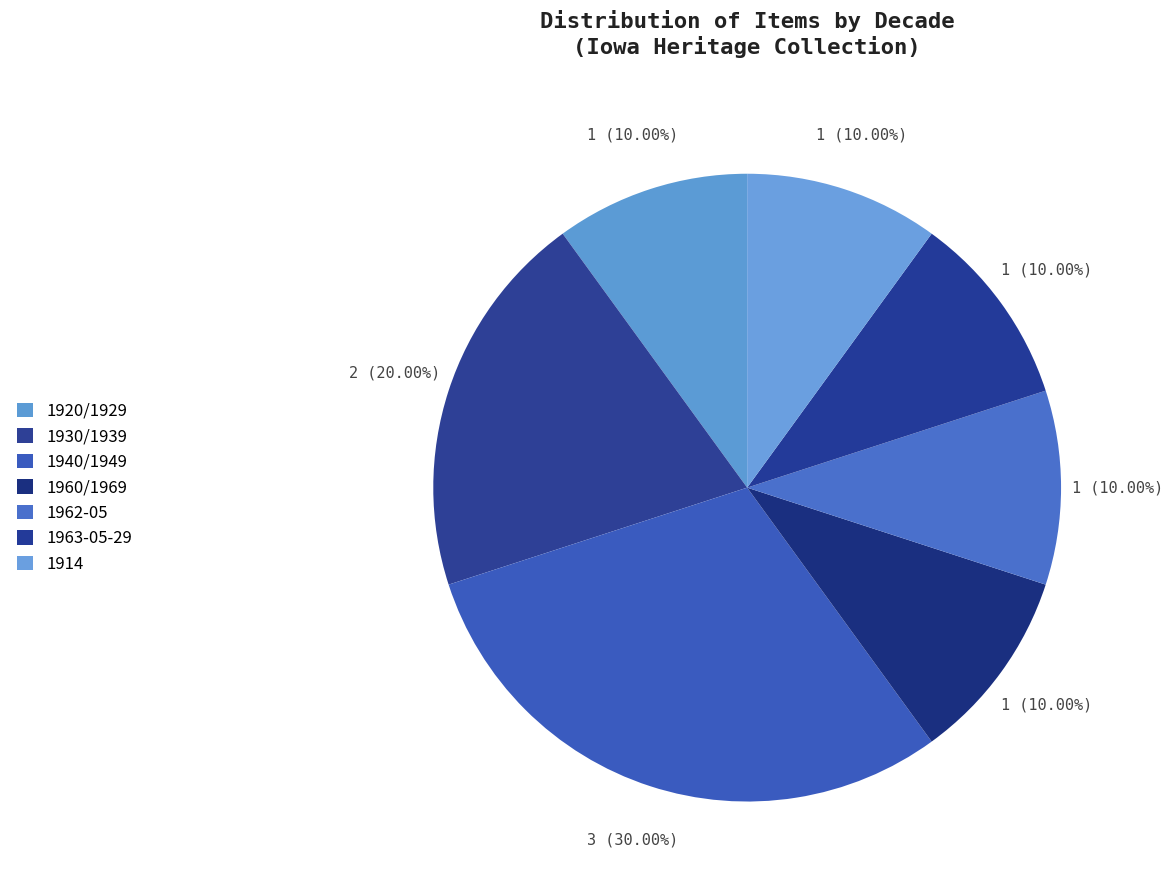

To the nearest percent, what percentage of the pie is 1940/1949?

30%